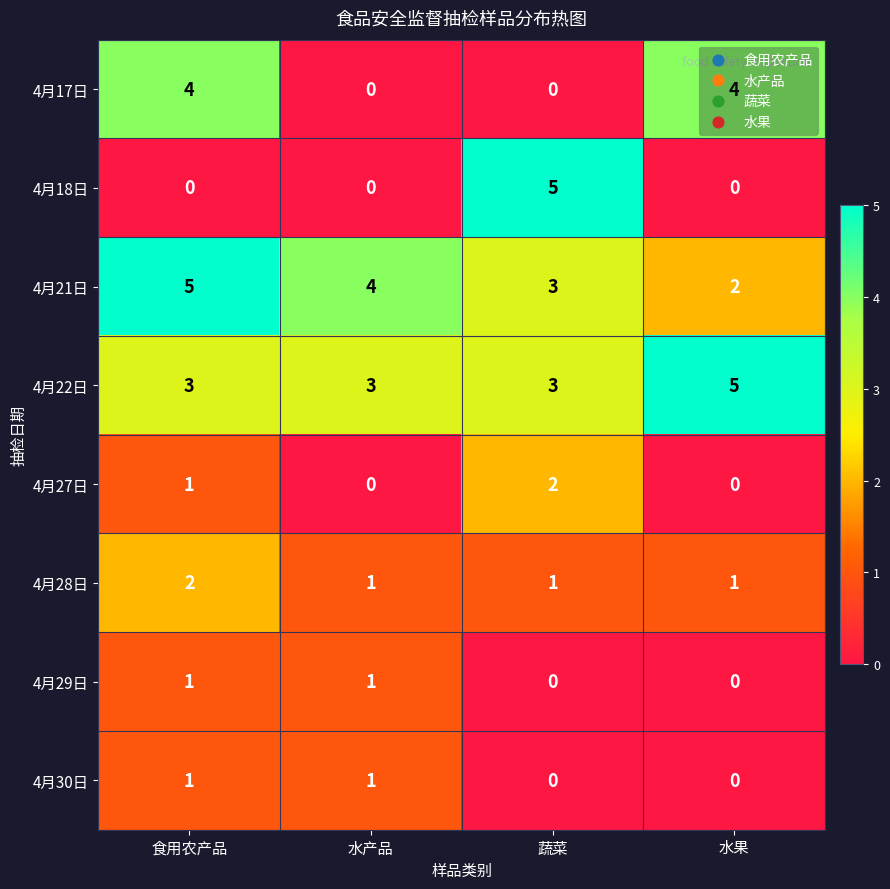

What is the greatest value displayed?

5